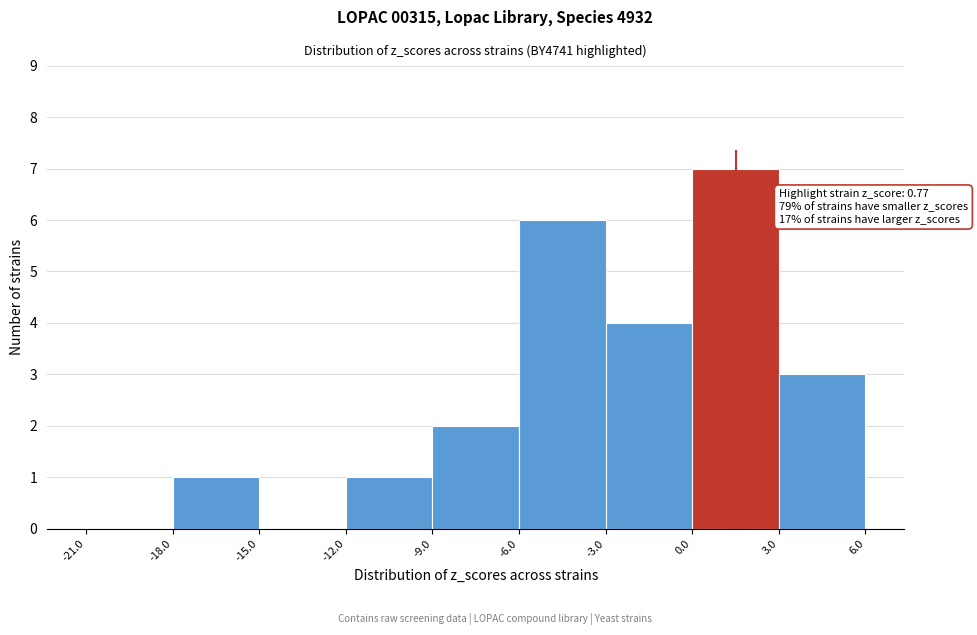

Which range on the x-axis has the tallest bar?

0.0 to 3.0